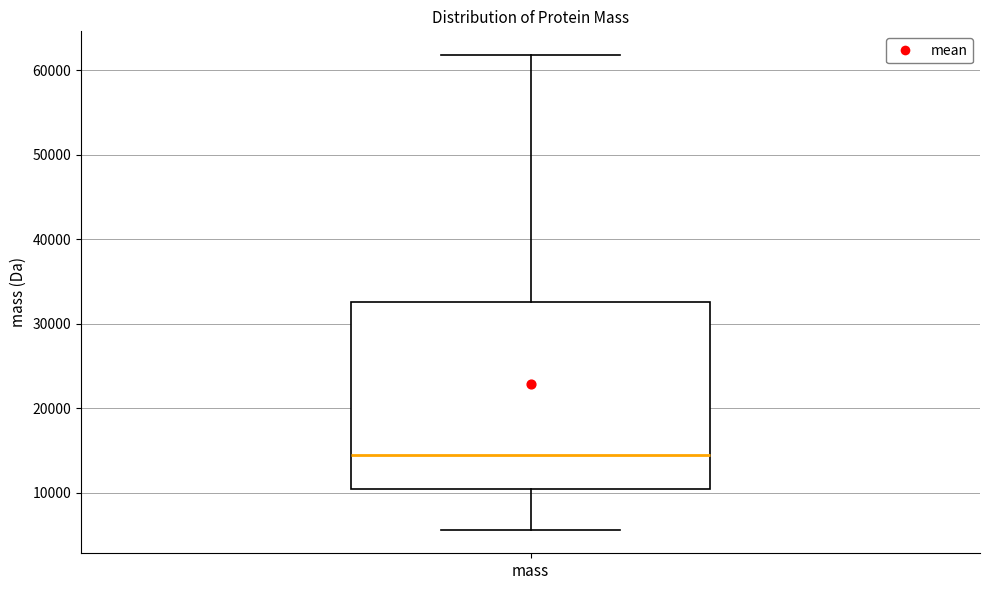

Read this box plot against the y-axis: the position of the median line, the range covered by the box, and the ends of both whiskers. The values are not printed on the chart, so give them approximately, as read against the axis.

median 14000, box 10000 to 33000, whiskers 6000 to 62000